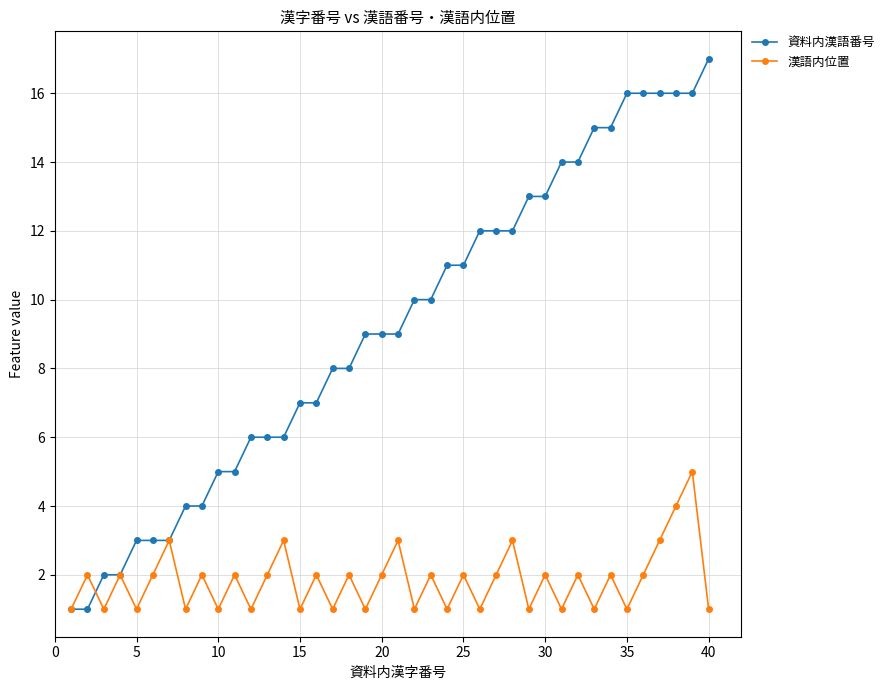

Which series has the widest spread of values?

資料内漢語番号